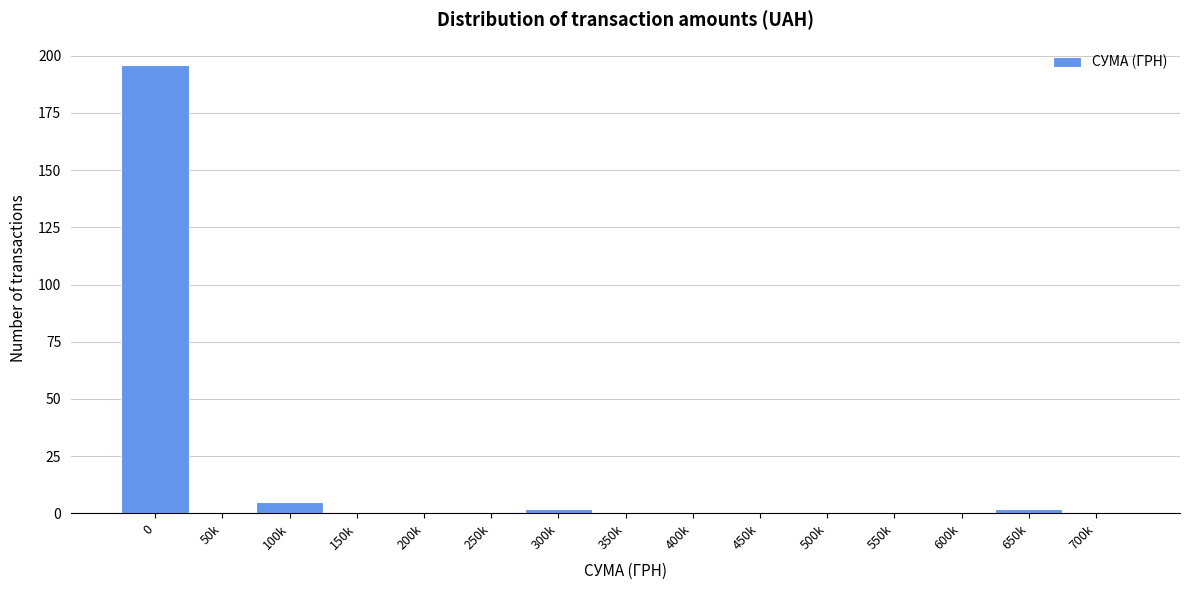

Reading left to right, transcribe all the data shown in this chart.

0=196	50k=0	100k=5	150k=0	200k=0	250k=0	300k=2	350k=0	400k=0	450k=0	500k=0	550k=0	600k=0	650k=2	700k=0